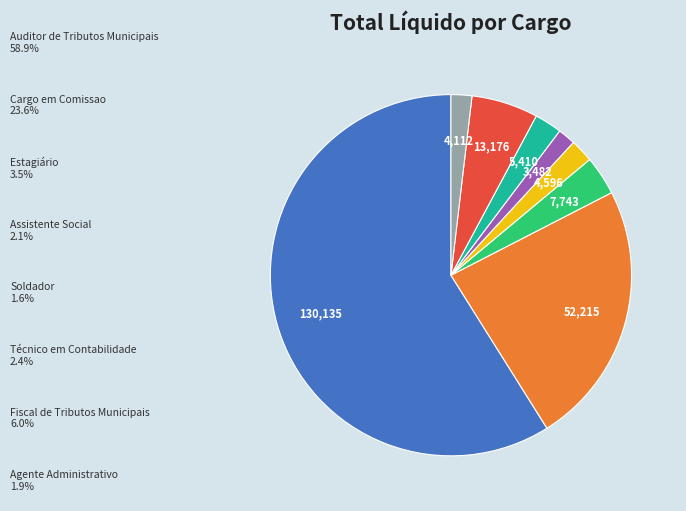

Does any single category account for the majority?

Yes